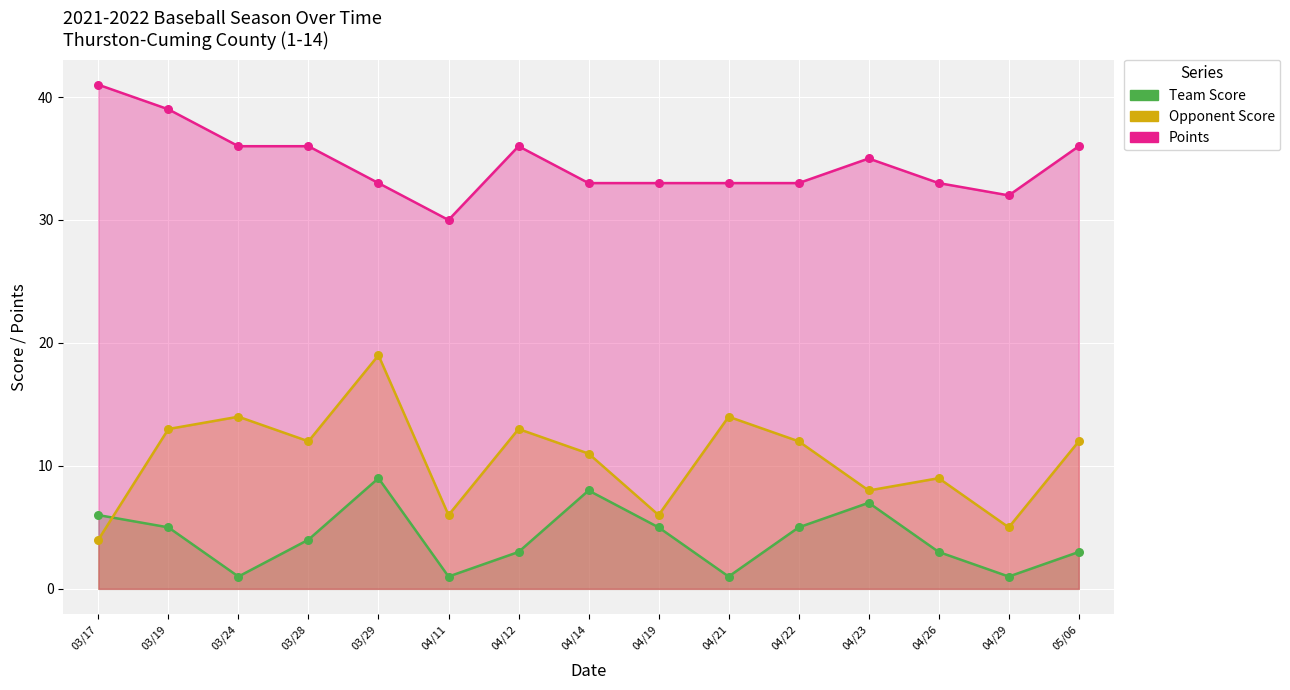

Which series contains the highest Y value?

Points